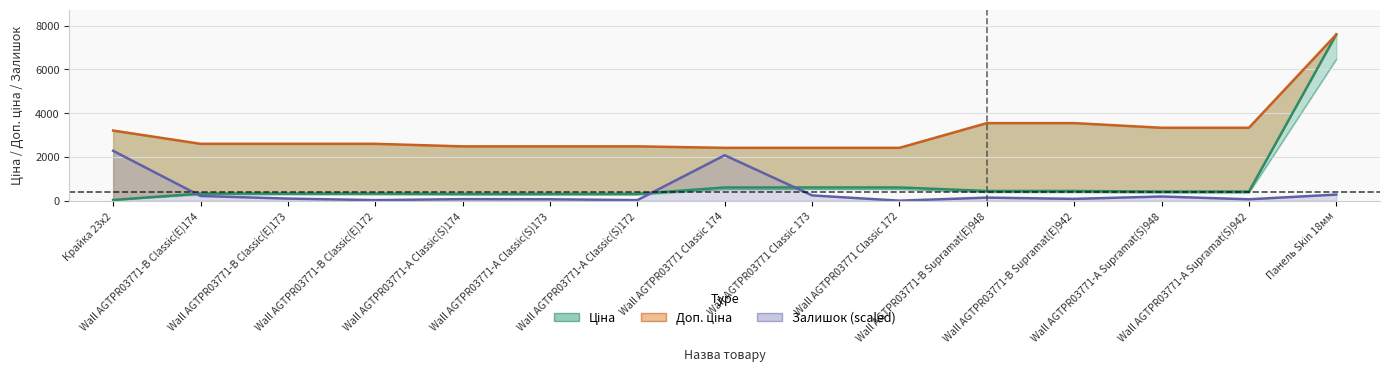

How many values in the Доп. ціна series are below 2598?

6